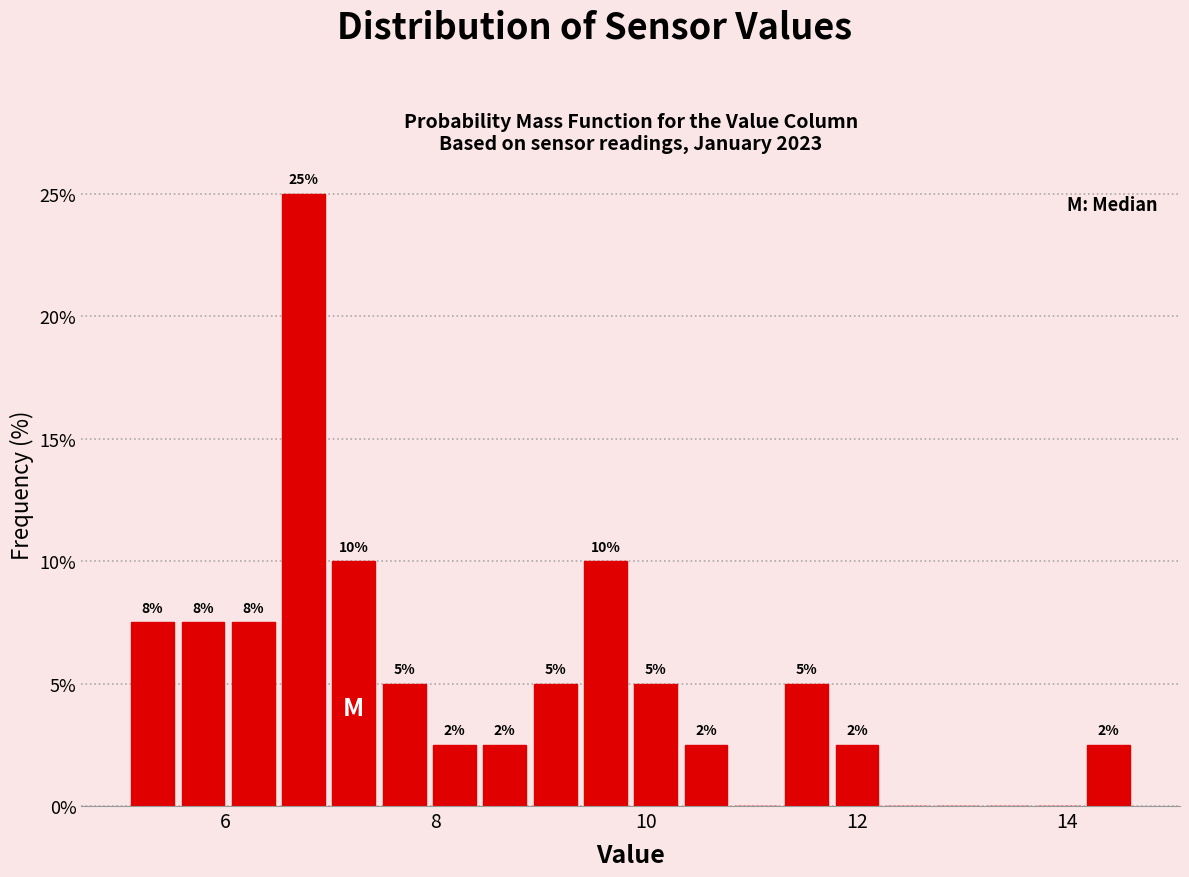

Around what value on the x-axis is the tallest bar? Give the approximate position of its centre, as read against the axis.

6.8